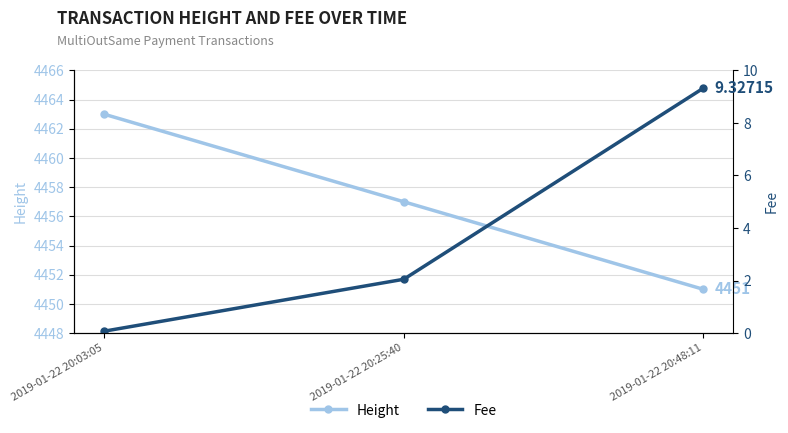

List the labels in order of Fee value, smallest first.

2019-01-22 20:03:05, 2019-01-22 20:25:40, 2019-01-22 20:48:11